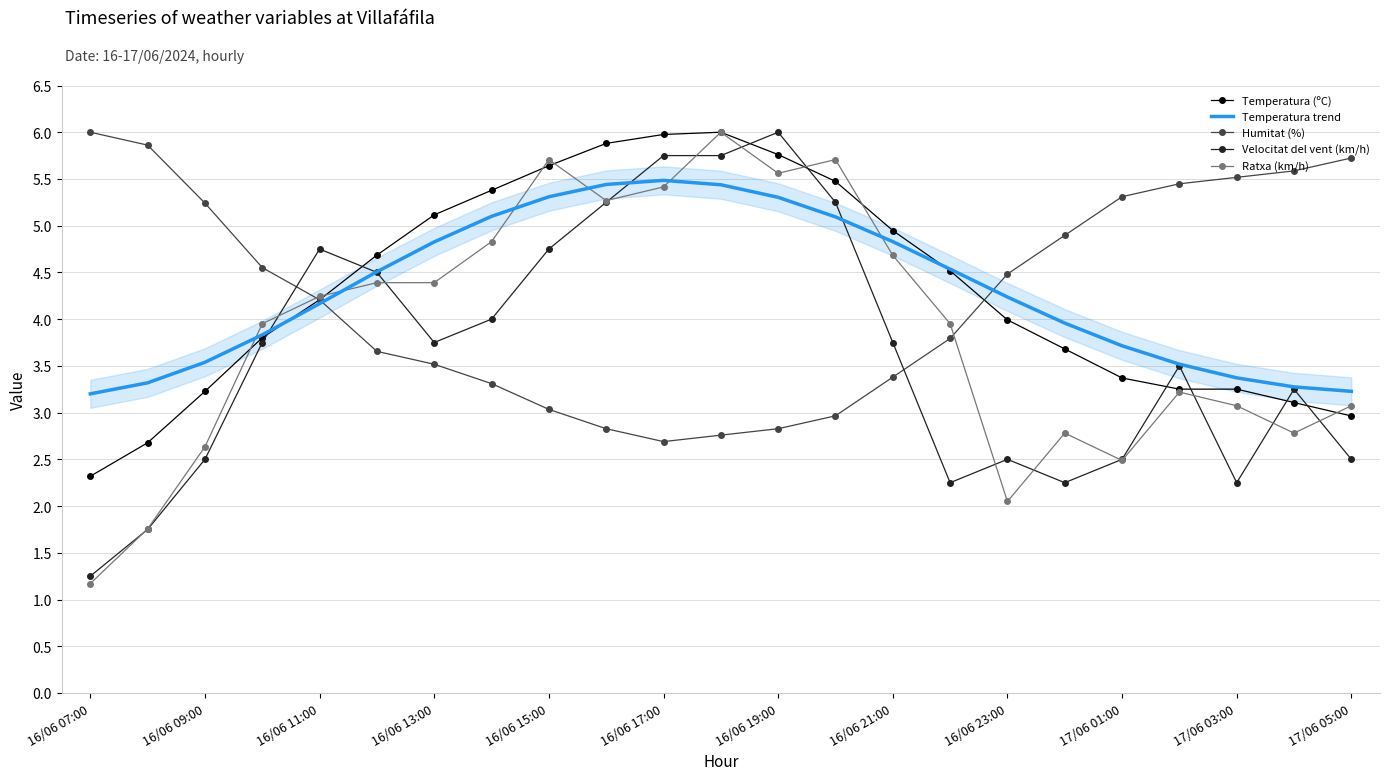

Reading right to left, extract all data points from this chart.

Temperatura (ºC): 3.0	3.1	3.3	3.3	3.4	3.7	4.0	4.5	4.9	5.5	5.8	6.0	6.0	5.9	5.6	5.4	5.1	4.7	4.2	3.8	3.2	2.7	2.3
Temperatura trend: 3.2	3.3	3.4	3.5	3.7	4.0	4.2	4.5	4.8	5.1	5.3	5.4	5.5	5.4	5.3	5.1	4.8	4.5	4.2	3.8	3.5	3.3	3.2
Humitat (%): 5.7	5.6	5.5	5.4	5.3	4.9	4.5	3.8	3.4	3.0	2.8	2.8	2.7	2.8	3.0	3.3	3.5	3.7	4.2	4.6	5.2	5.9	6.0
Velocitat del vent (km/h): 2.5	3.2	2.2	3.5	2.5	2.2	2.5	2.2	3.8	5.2	6.0	5.8	5.8	5.2	4.8	4.0	3.8	4.5	4.8	3.8	2.5	1.8	1.2
Ratxa (km/h): 3.1	2.8	3.1	3.2	2.5	2.8	2.0	4.0	4.7	5.7	5.6	6.0	5.4	5.3	5.7	4.8	4.4	4.4	4.2	4.0	2.6	1.8	1.2